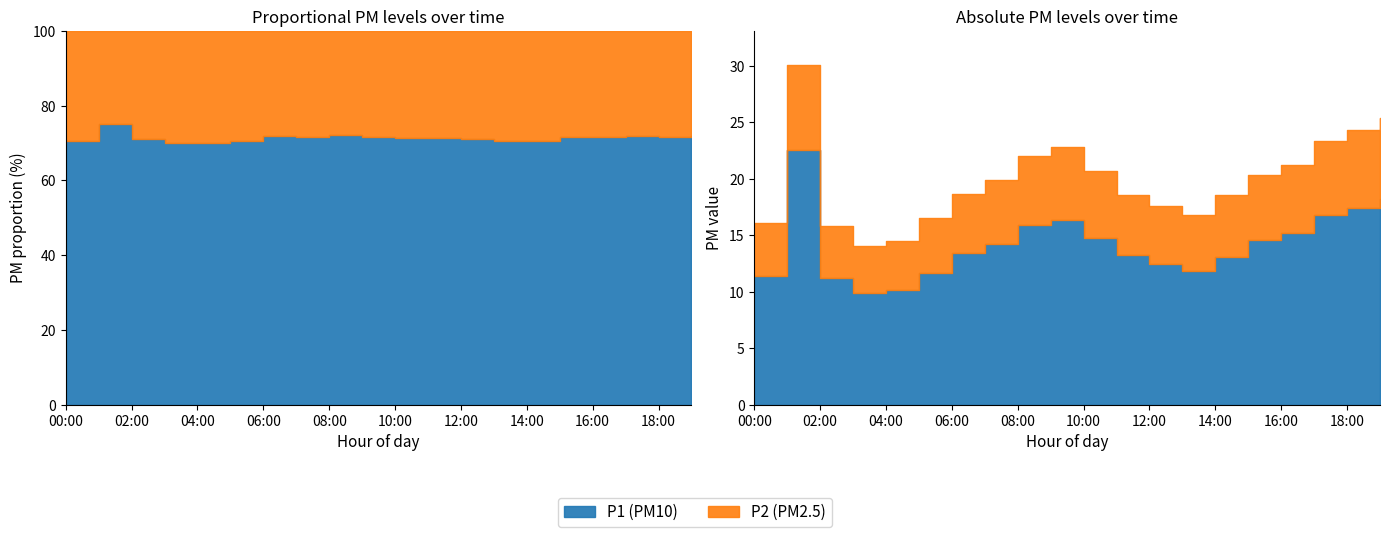

At how many categories does at least one series exceed 17?

3